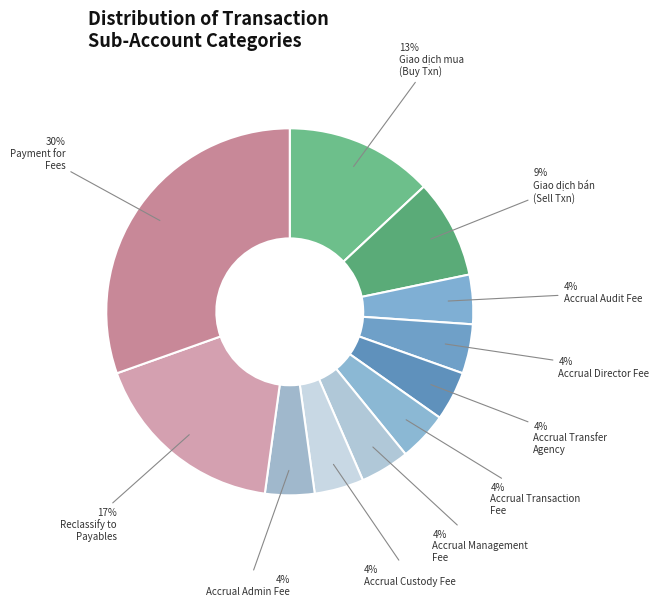

How many slices are in this pie chart?

11